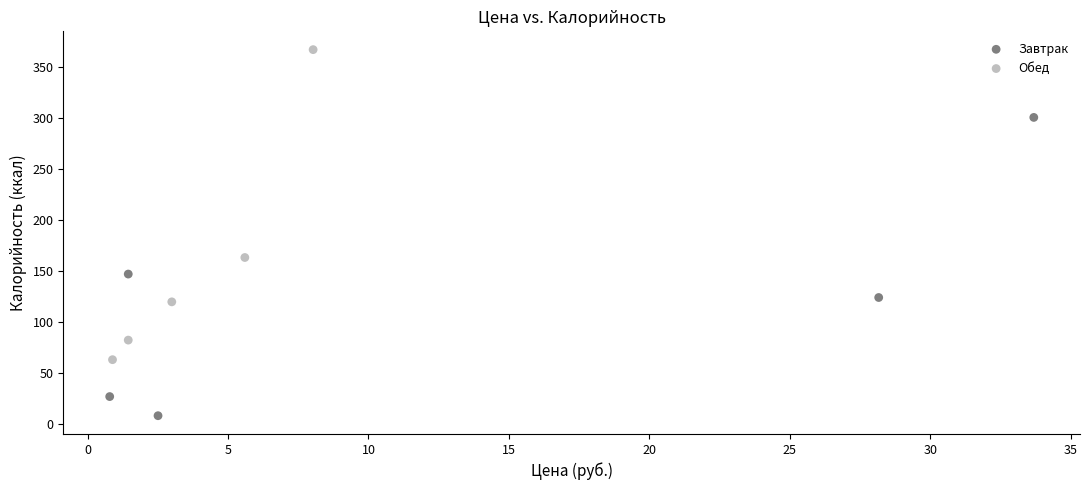

Which series contains the lowest Y value?

Завтрак